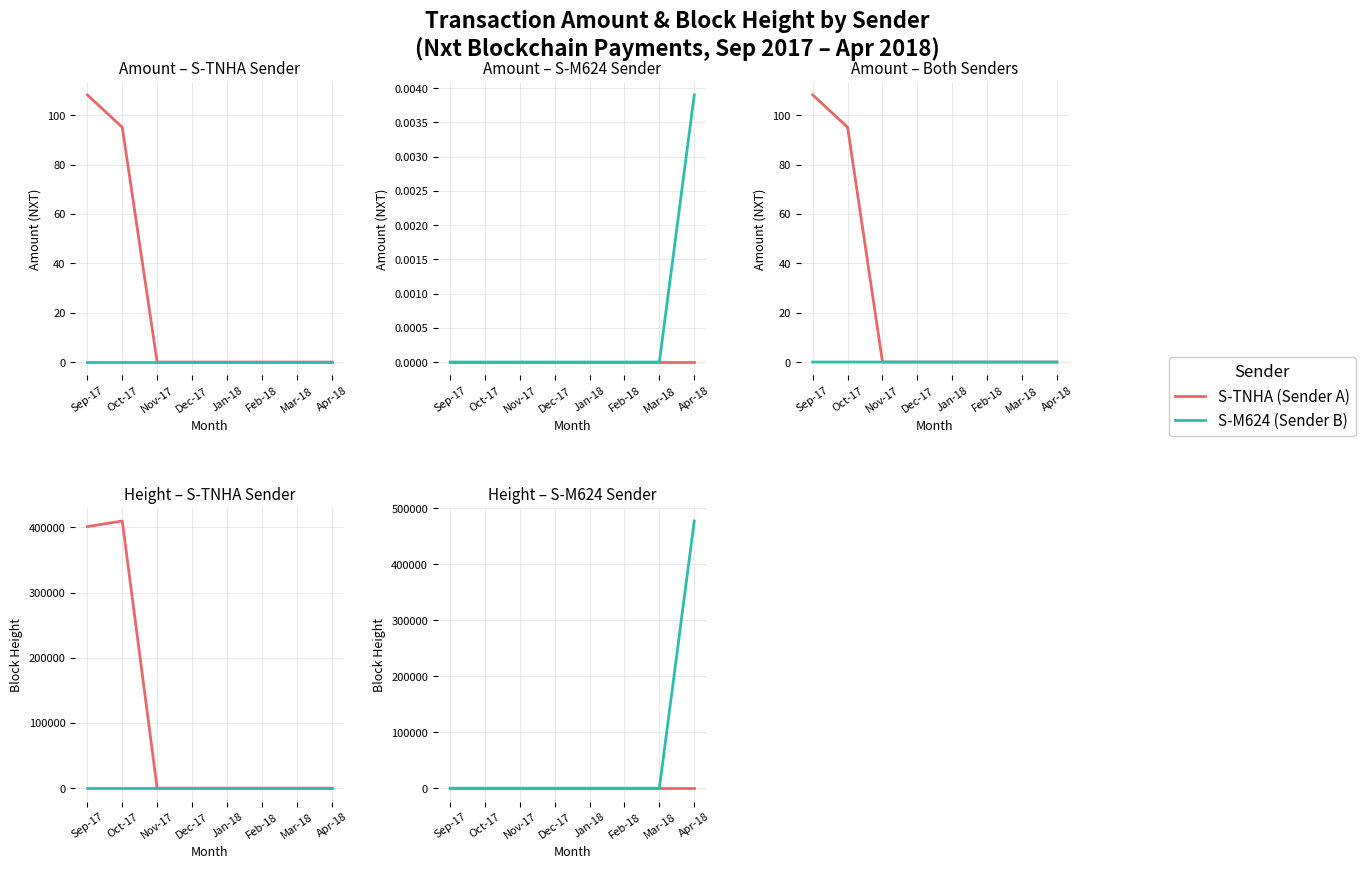

Between Sep-17 and Mar-18, which series saw the biggest shift?

S-TNHA (Sender A)